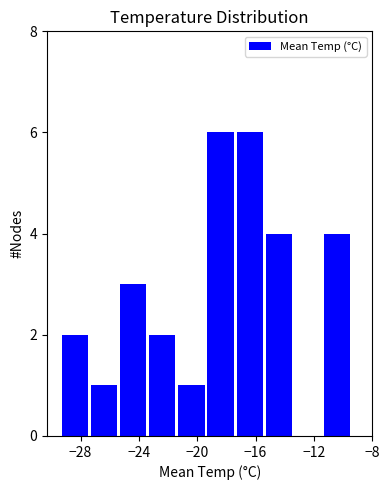

How tall is the bar that spans -25.3 to -23.3 on the x-axis? Neither the bar edges nor the heights are printed on the chart, so give them approximately, as read against the axes.

3